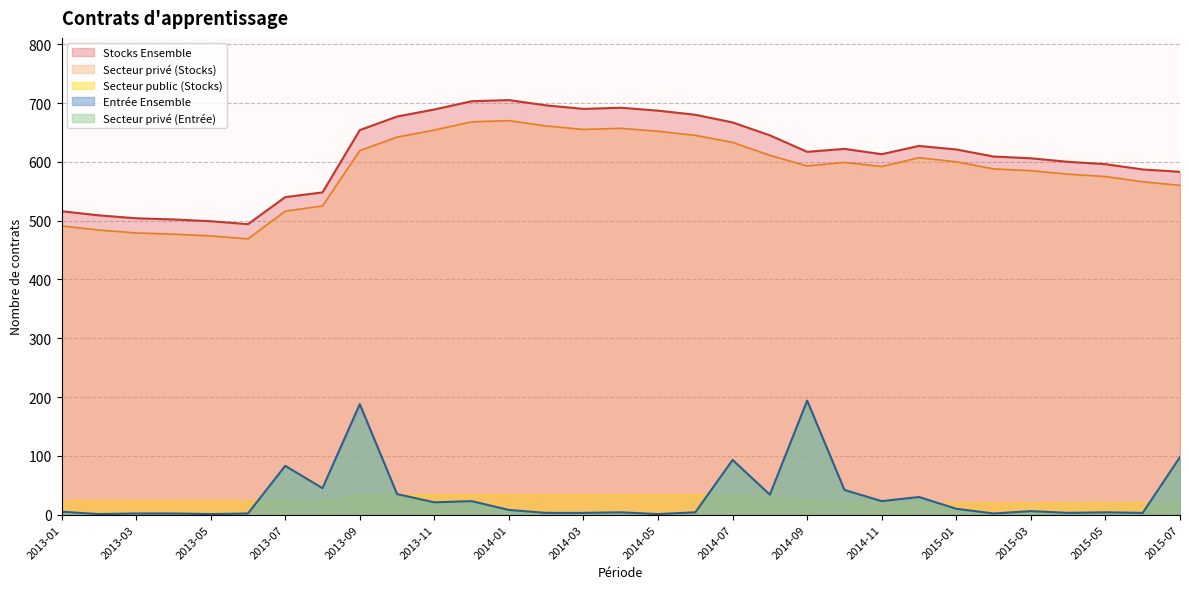

At how many categories does at least one series exceed 288?

31